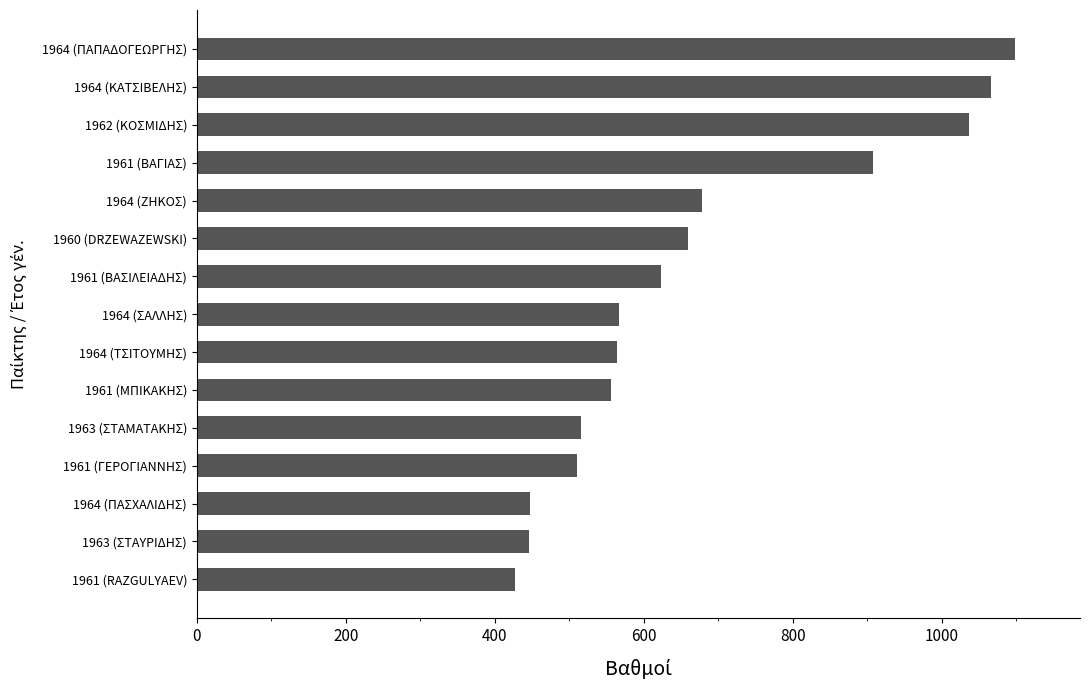

At which label is the value closest to 762?

1964 (ΖΗΚΟΣ)